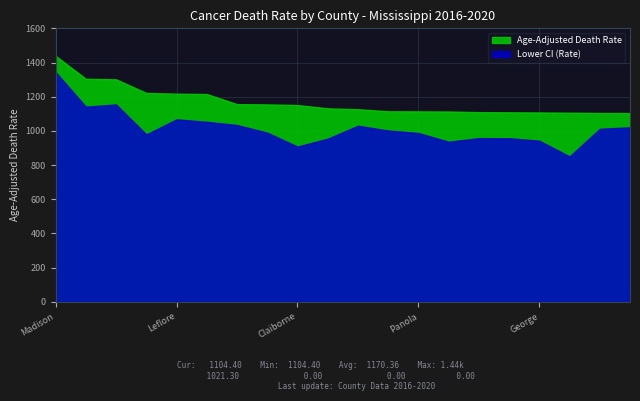

What is the lowest value of the Age-Adjusted Death Rate series?

1104.4